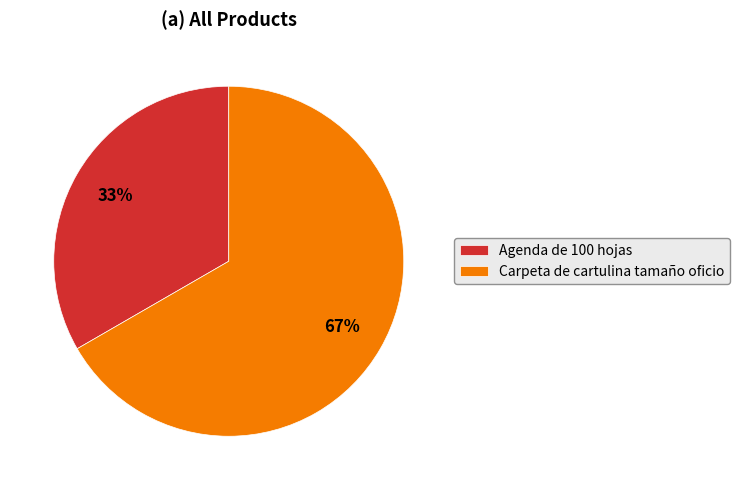

Which category has the smallest portion of the pie?

Agenda de 100 hojas